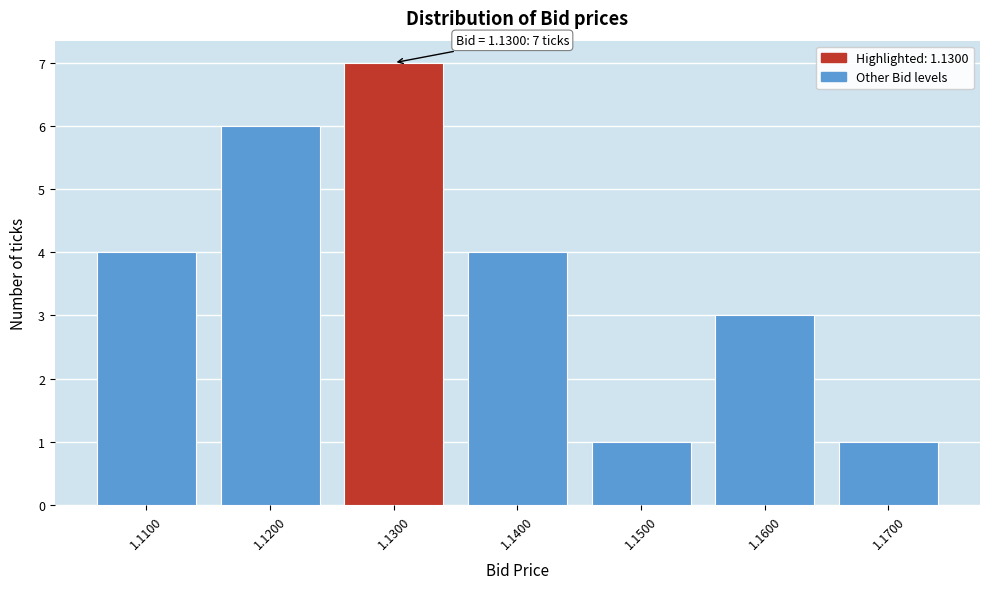

Reading left to right, list all the values displayed in this chart.

4	6	7	4	1	3	1